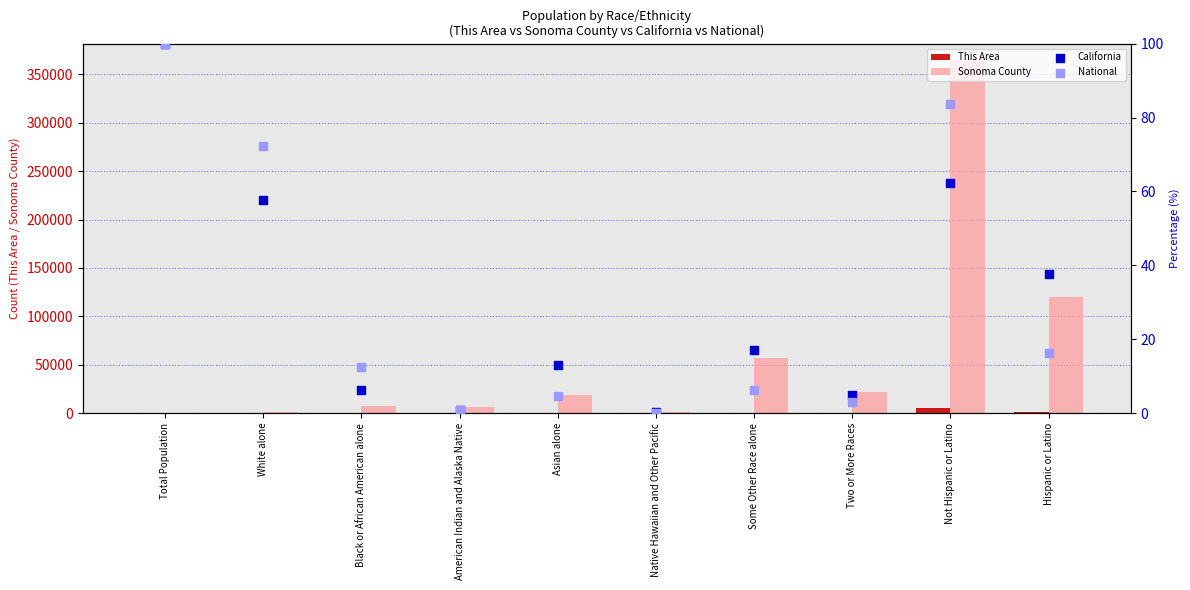

What is the total value across all series at Hispanic or Latino?

121528.0